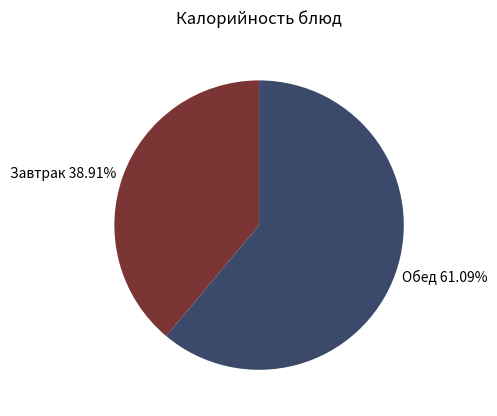

Rank the categories by value from highest to lowest.

Обед 61.09%, Завтрак 38.91%